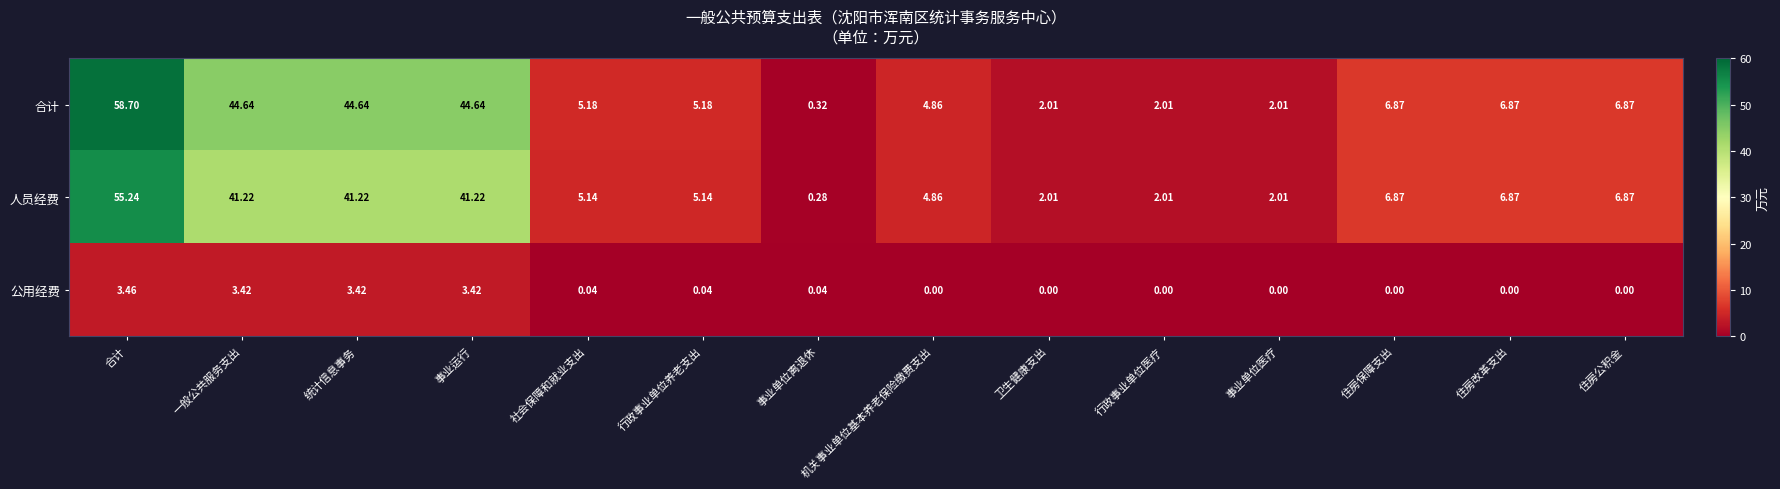

At which category is the sum across all series the highest?

合计